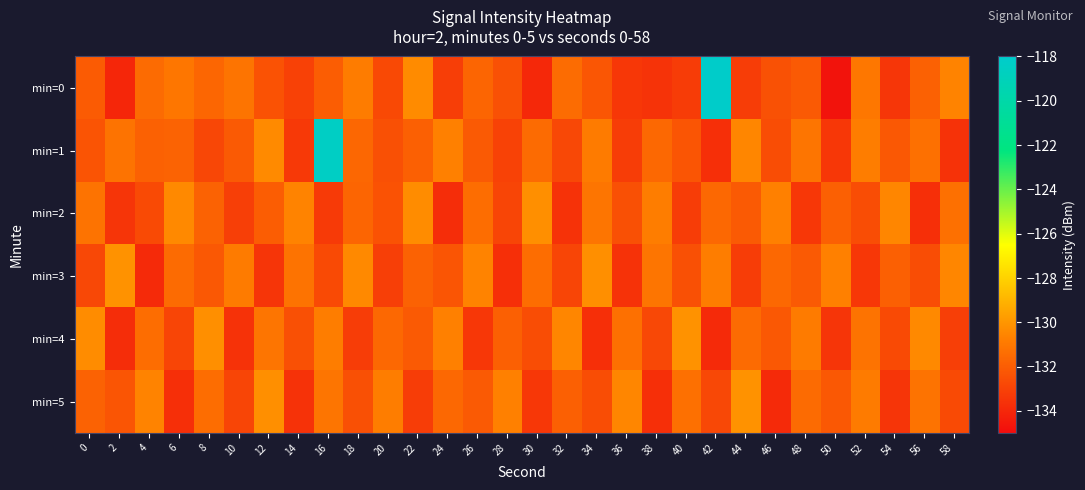

Reading right to left, transcribe all the data shown in this chart.

min=0: 58=-130.6	56=-131.9	54=-133.4	52=-131.0	50=-134.8	48=-132.1	46=-132.4	44=-133.2	42=-118.2	40=-133.2	38=-133.5	36=-133.4	34=-132.3	32=-131.4	30=-133.9	28=-132.4	26=-131.7	24=-133.2	22=-130.3	20=-132.7	18=-130.9	16=-132.0	14=-133.0	12=-132.4	10=-131.2	8=-131.7	6=-131.1	4=-131.5	2=-134.0	0=-132.1
min=1: 58=-133.6	56=-131.3	54=-132.2	52=-130.8	50=-133.4	48=-131.1	46=-132.6	44=-130.5	42=-133.7	40=-132.3	38=-131.6	36=-133.2	34=-130.9	32=-132.8	30=-131.5	28=-133.0	26=-132.1	24=-130.7	22=-131.9	20=-132.5	18=-131.6	16=-118.4	14=-133.3	12=-130.4	10=-132.1	8=-132.8	6=-131.8	4=-131.9	2=-131.2	0=-132.3
min=2: 58=-131.3	56=-133.7	54=-130.5	52=-132.6	50=-131.9	48=-133.4	46=-130.7	44=-132.1	42=-131.6	40=-133.2	38=-130.8	36=-132.5	34=-131.1	32=-133.6	30=-130.2	28=-132.9	26=-131.4	24=-133.8	22=-130.3	20=-132.4	18=-131.7	16=-133.3	14=-130.6	12=-132.0	10=-133.1	8=-131.8	6=-130.4	4=-132.7	2=-133.5	0=-131.2
min=3: 58=-130.5	56=-132.6	54=-131.9	52=-133.4	50=-130.7	48=-132.1	46=-131.6	44=-133.2	42=-130.8	40=-132.5	38=-131.1	36=-133.6	34=-130.2	32=-132.9	30=-131.4	28=-133.7	26=-130.6	24=-132.3	22=-131.8	20=-133.1	18=-130.4	16=-132.7	14=-131.2	12=-133.5	10=-130.9	8=-132.2	6=-131.5	4=-133.9	2=-130.1	0=-132.8
min=4: 58=-133.1	56=-130.4	54=-132.7	52=-131.2	50=-133.5	48=-130.9	46=-132.2	44=-131.5	42=-133.9	40=-130.1	38=-132.8	36=-131.3	34=-133.7	32=-130.5	30=-132.6	28=-131.9	26=-133.4	24=-130.7	22=-132.1	20=-131.6	18=-133.2	16=-130.8	14=-132.5	12=-131.1	10=-133.6	8=-130.2	6=-132.9	4=-131.4	2=-133.8	0=-130.3
min=5: 58=-132.7	56=-131.2	54=-133.5	52=-130.9	50=-132.2	48=-131.5	46=-133.9	44=-130.1	42=-132.8	40=-131.3	38=-133.7	36=-130.5	34=-132.6	32=-131.9	30=-133.4	28=-130.7	26=-132.1	24=-131.6	22=-133.2	20=-130.8	18=-132.5	16=-131.1	14=-133.6	12=-130.2	10=-132.9	8=-131.4	6=-133.7	4=-130.6	2=-132.3	0=-131.8